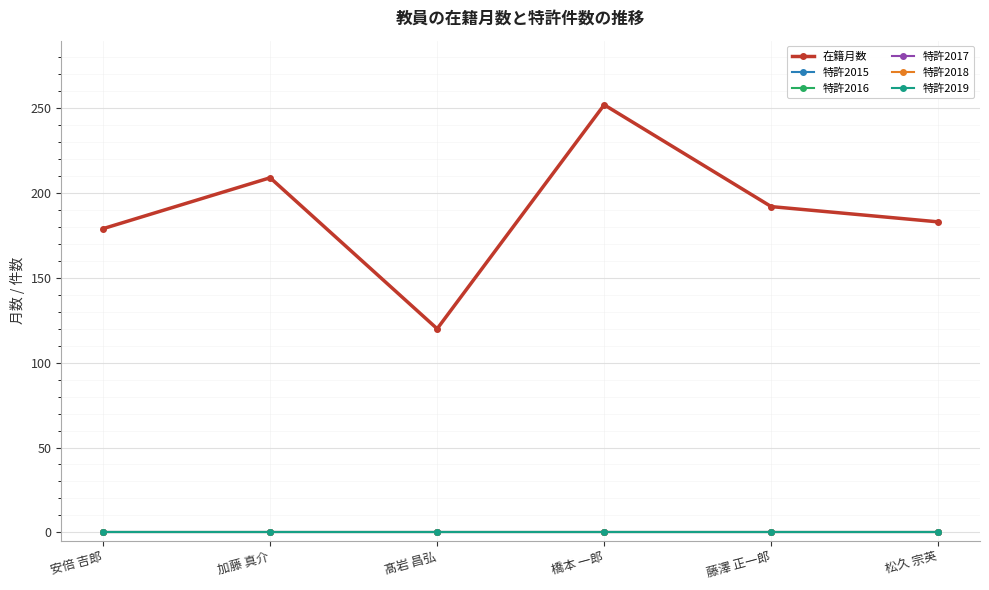

True or false: 特許2015 and 特許2018 intersect in this chart.

False